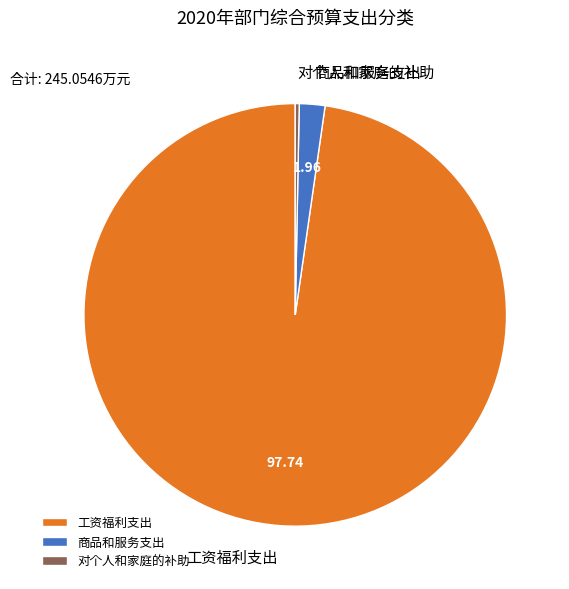

Is there any slice that represents more than half of the pie?

Yes